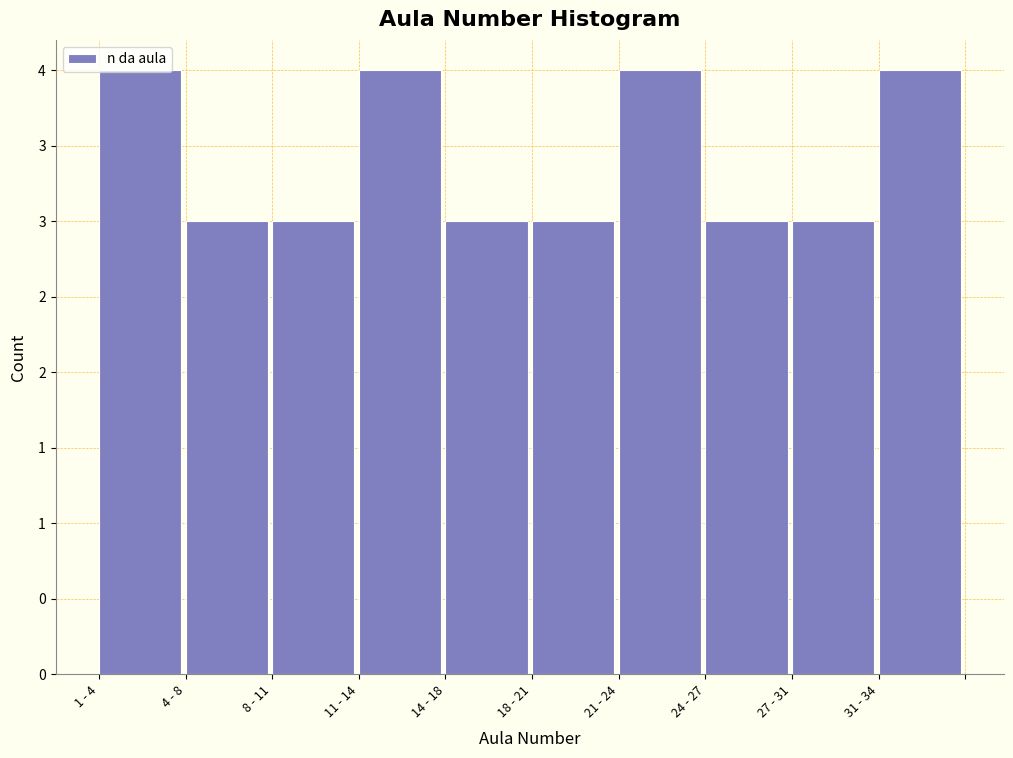

Are the bars horizontal?

No